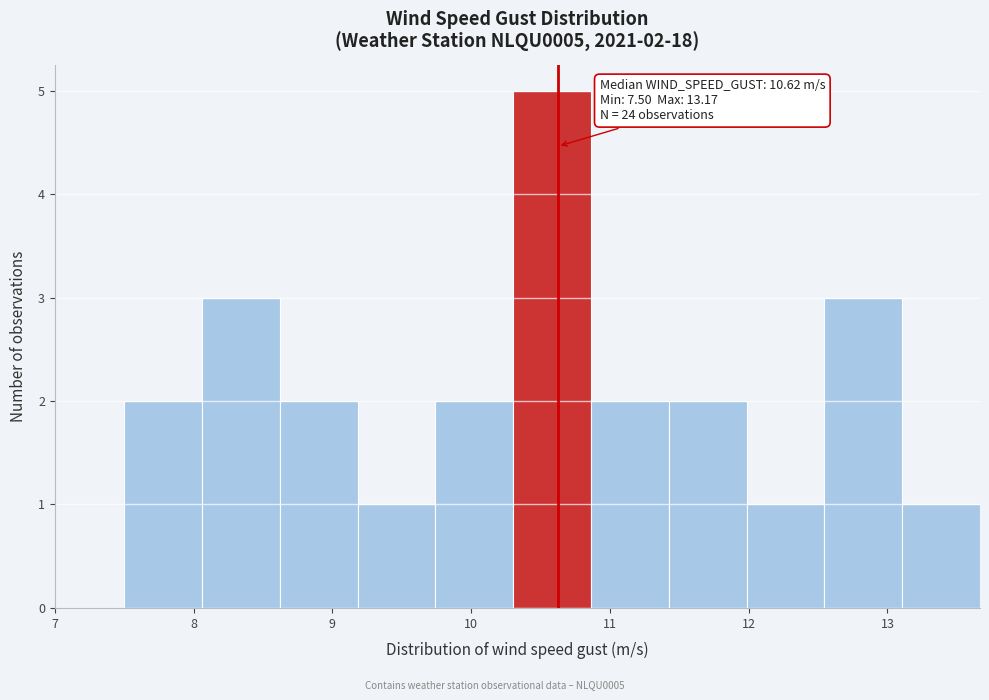

Which range on the x-axis has the tallest bar?

10.3 to 10.9